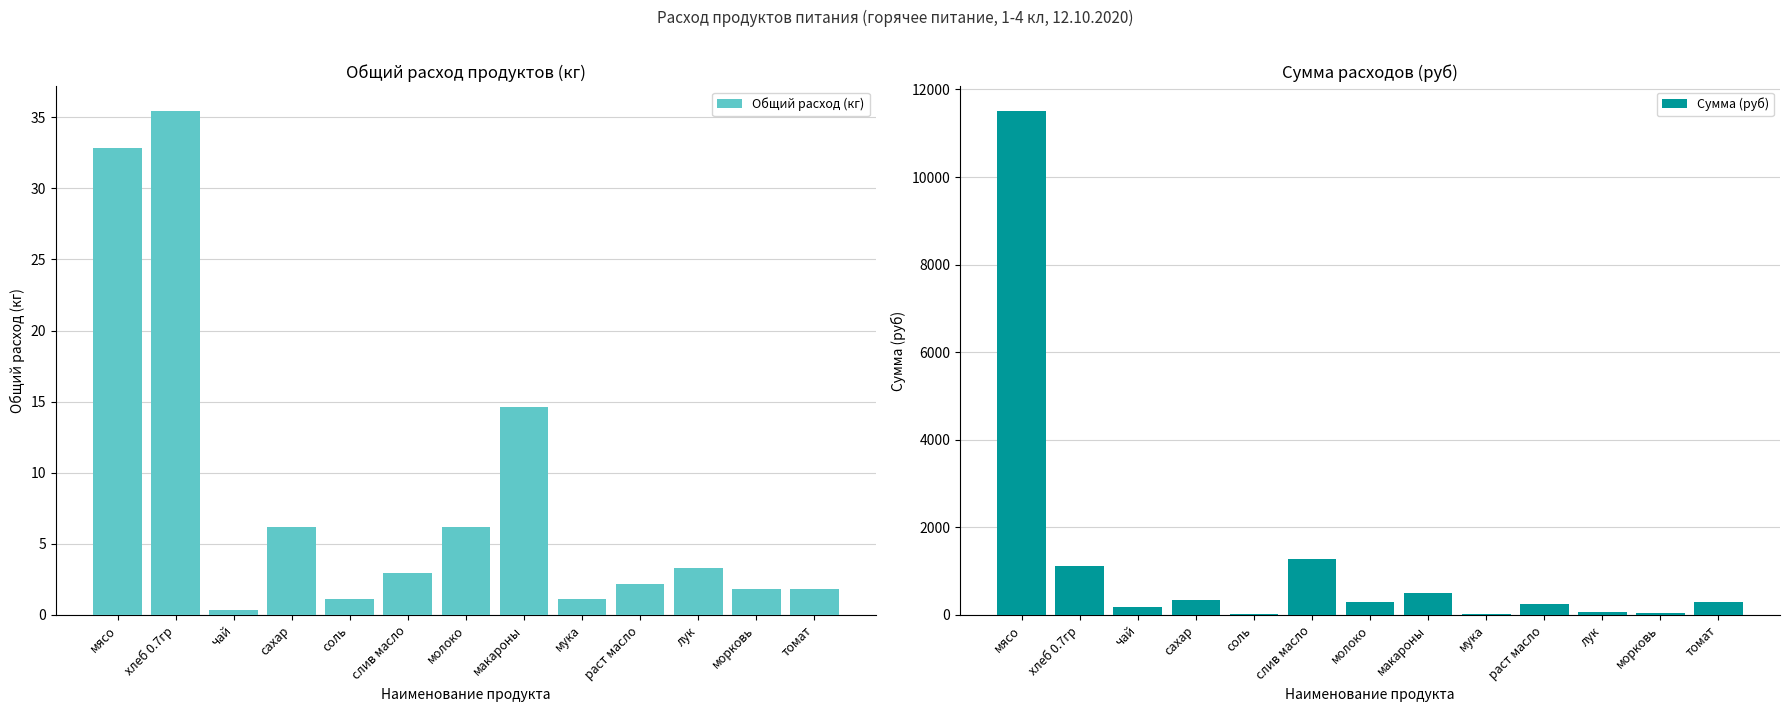

What is the average value of the Сумма (руб) series?

1224.2